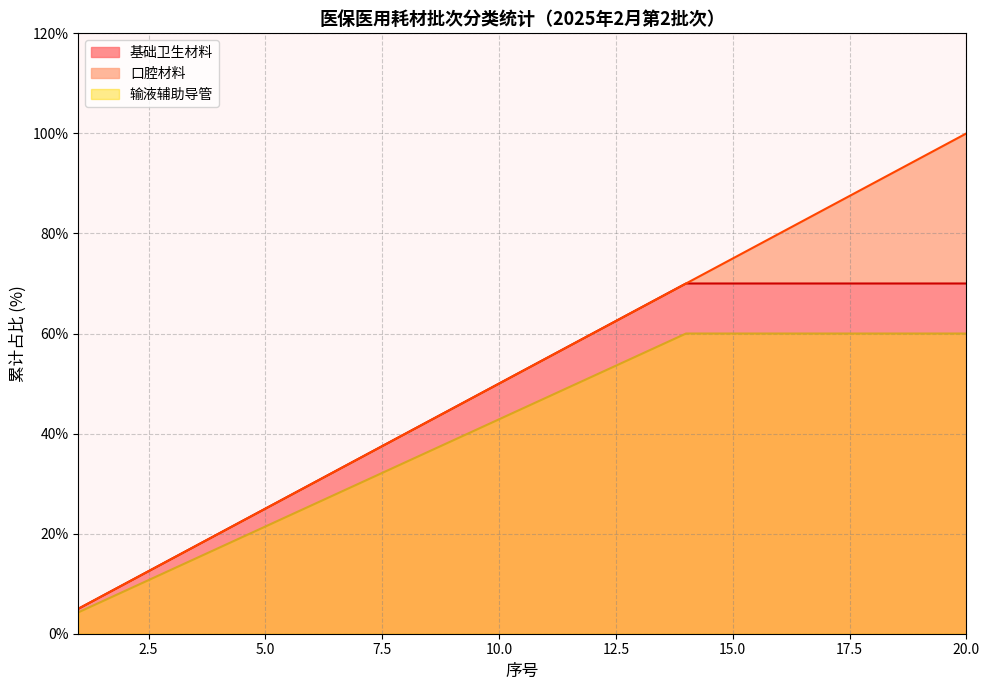

True or false: 输液辅助导管_line and 口腔材料_line intersect in this chart.

False